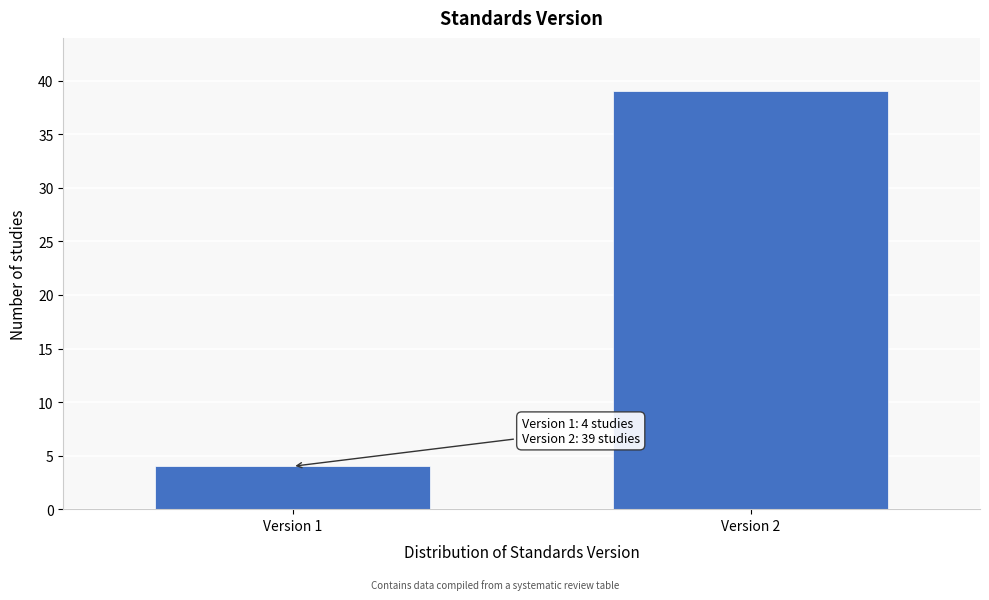

Reading left to right, transcribe all the data shown in this chart.

Version 1=4	Version 2=39